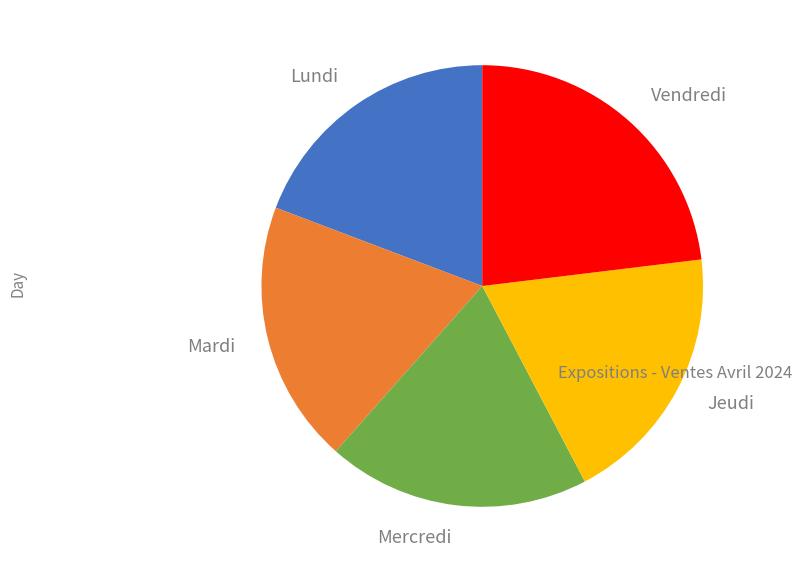

How many segments does this pie chart have?

5